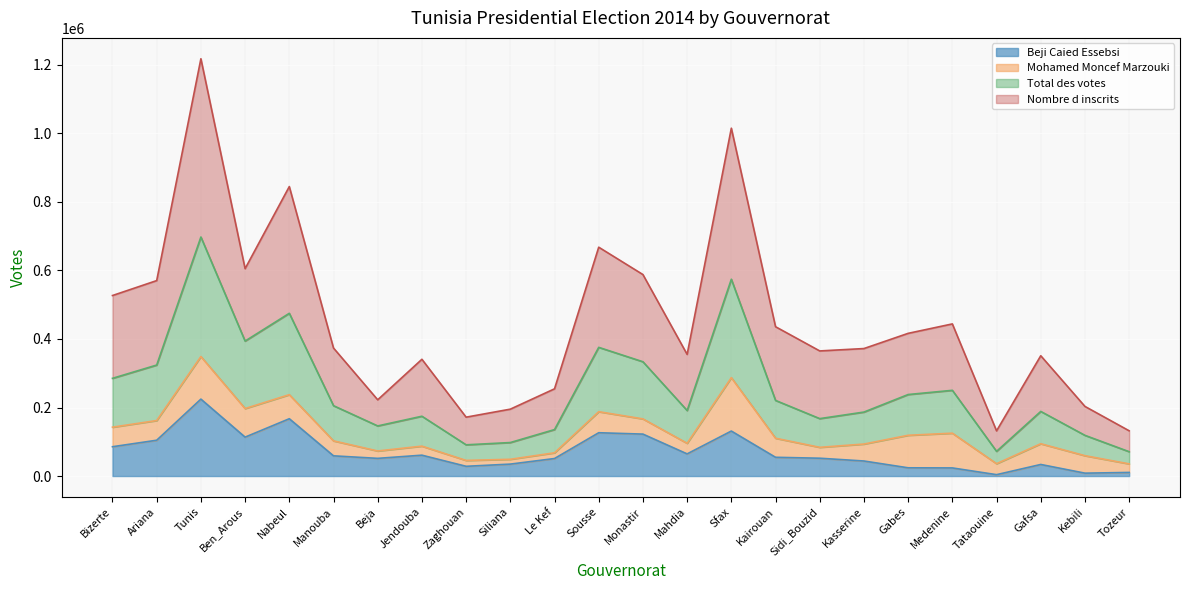

Which series has the widest spread of values?

Nombre d inscrits